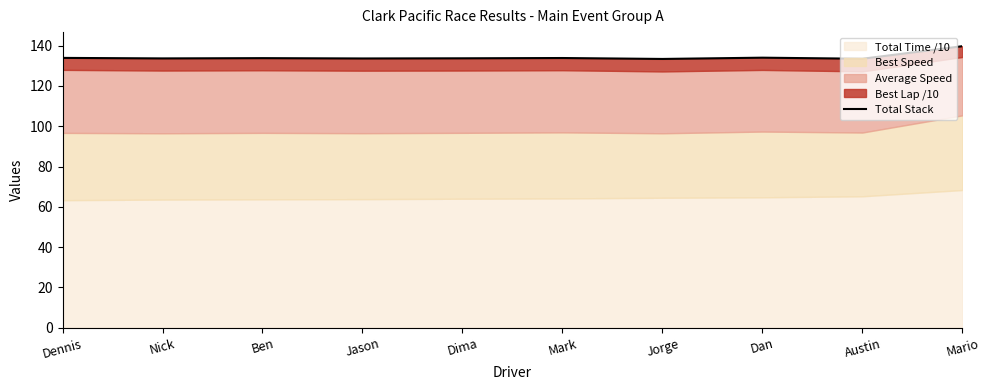

What is the sum of all values?

1343.1